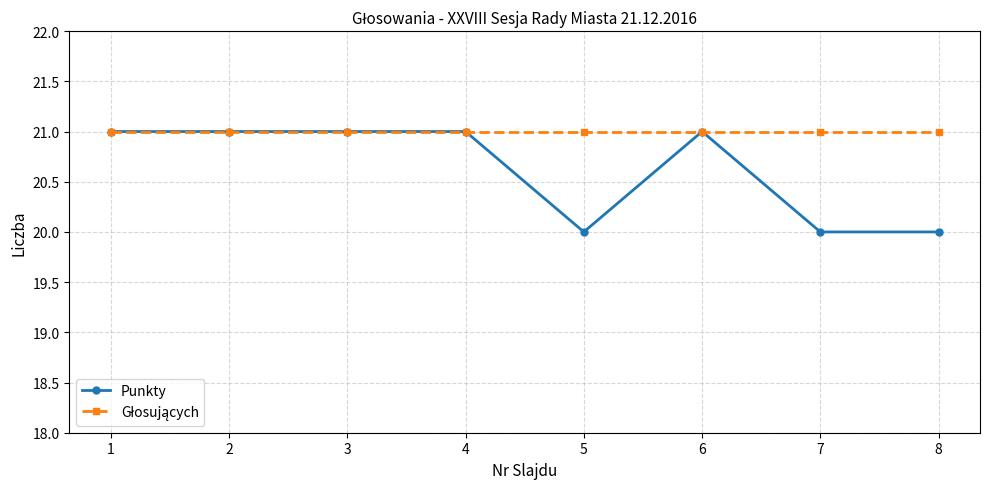

What is the lowest value of the Punkty series?

20